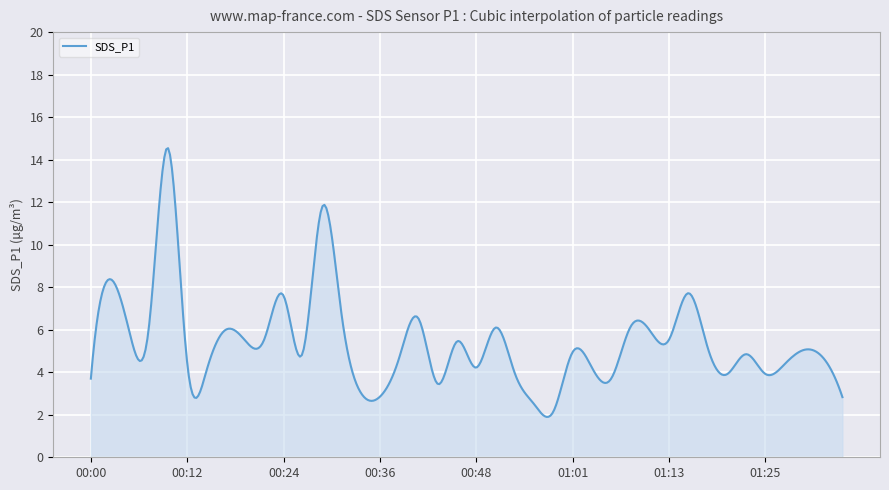

What is the difference between the maximum and minimum values?

12.6